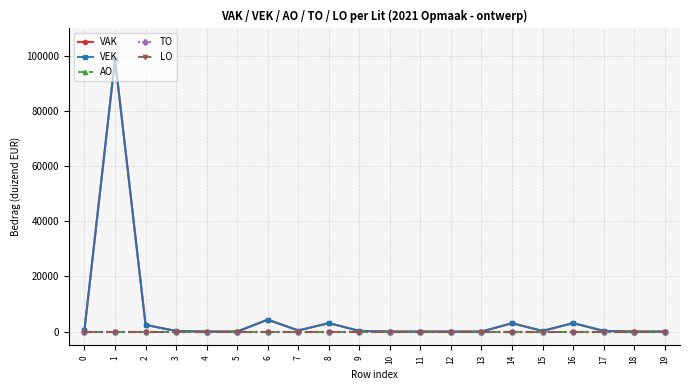

Reading left to right, list all the values displayed in this chart.

VAK: 0=635	1=98808	2=2443	3=198	4=0	5=0	6=4320	7=388	8=3074	9=241	10=0	11=0	12=0	13=0	14=3025	15=240	16=3074	17=247	18=0	19=0
VEK: 0=635	1=98808	2=2443	3=198	4=0	5=0	6=4320	7=388	8=3074	9=241	10=0	11=0	12=0	13=0	14=3025	15=240	16=3074	17=247	18=0	19=0
AO: 0=0	1=0	2=0	3=0	4=0	5=0	6=0	7=0	8=0	9=0	10=0	11=0	12=0	13=0	14=0	15=0	16=0	17=0	18=0	19=0
TO: 0=0	1=0	2=0	3=0	4=0	5=0	6=0	7=0	8=0	9=0	10=0	11=0	12=0	13=0	14=0	15=0	16=0	17=0	18=0	19=0
LO: 0=0	1=0	2=0	3=0	4=0	5=0	6=0	7=0	8=0	9=0	10=0	11=0	12=0	13=0	14=0	15=0	16=0	17=0	18=0	19=0